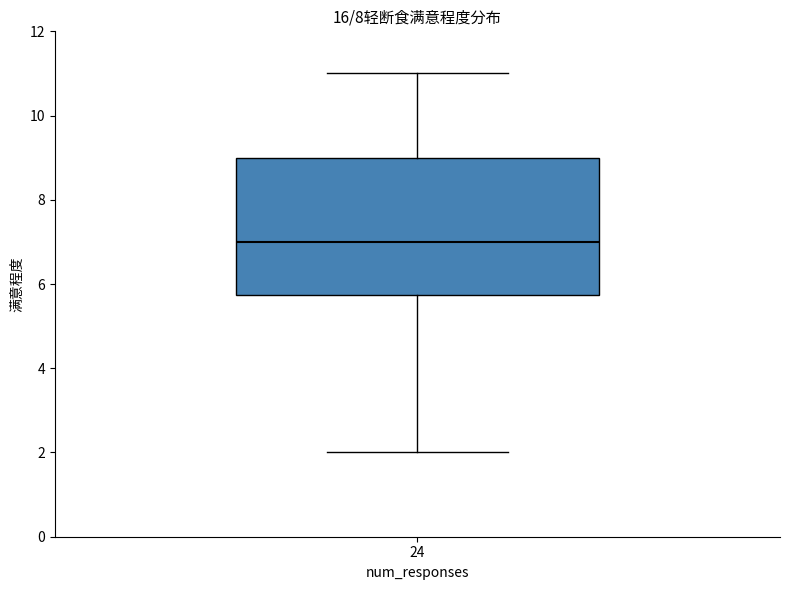

Read this box plot against the y-axis: the position of the median line, the range covered by the box, and the ends of both whiskers. The values are not printed on the chart, so give them approximately, as read against the axis.

median 7.0, box 5.8 to 9.0, whiskers 2.0 to 11.0